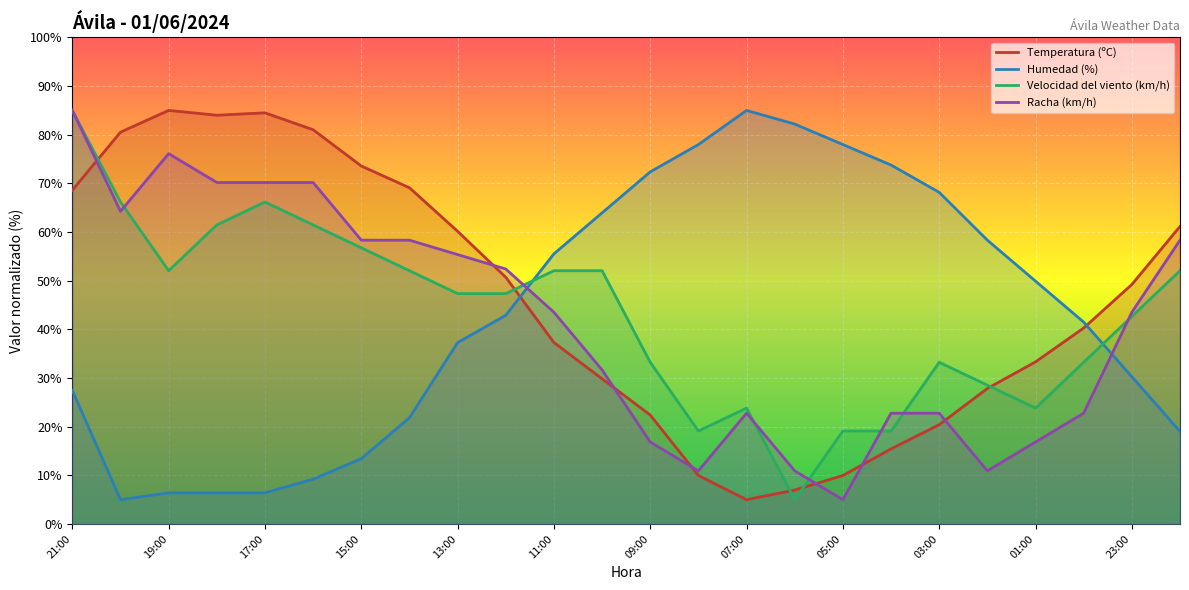

What are all the series names shown in the legend?

Temperatura (ºC), Humedad (%), Velocidad del viento (km/h), Racha (km/h)